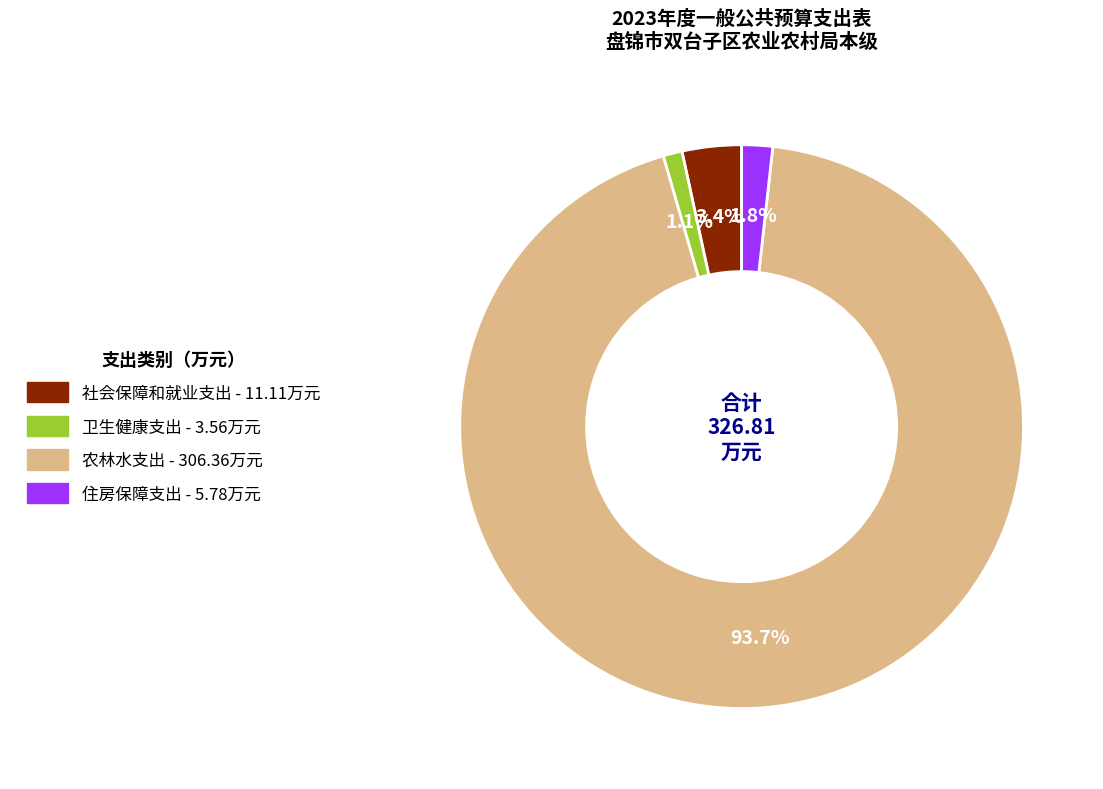

Rank the categories by value from lowest to highest.

卫生健康支出, 住房保障支出, 社会保障和就业支出, 农林水支出